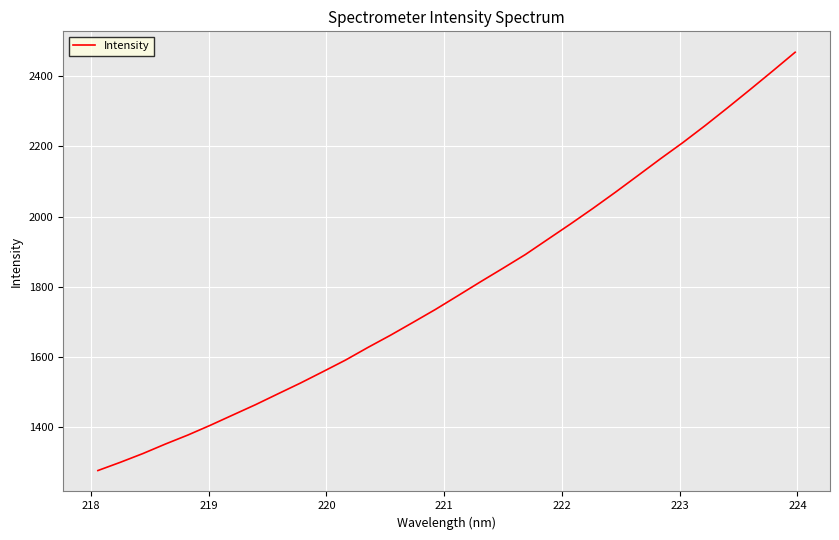

What is the difference between the maximum and minimum values?

1190.6